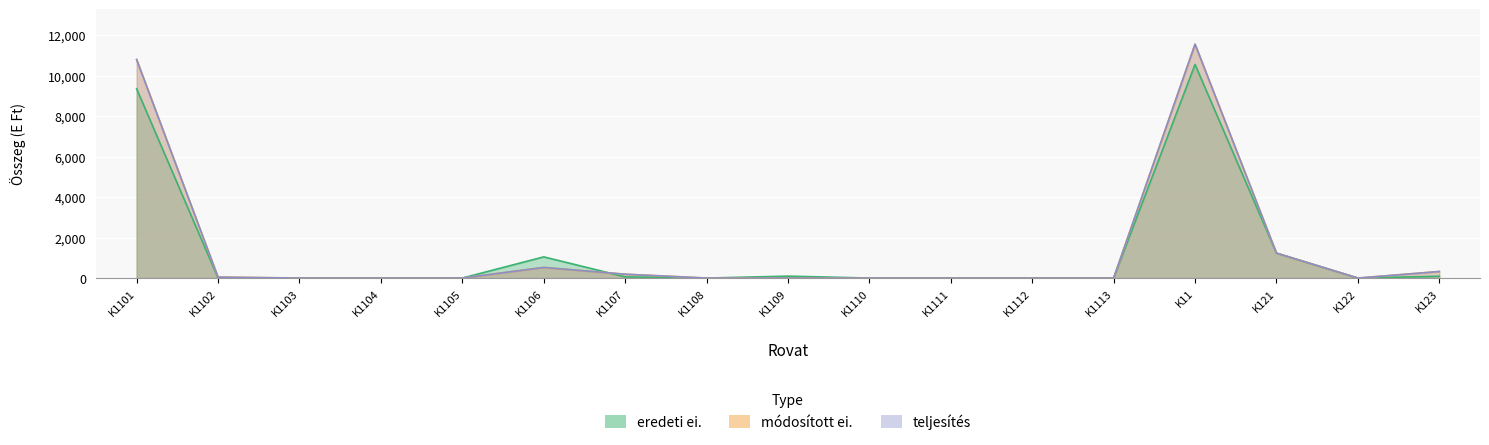

Is it true that eredeti ei. equals 0 at K1108?

True